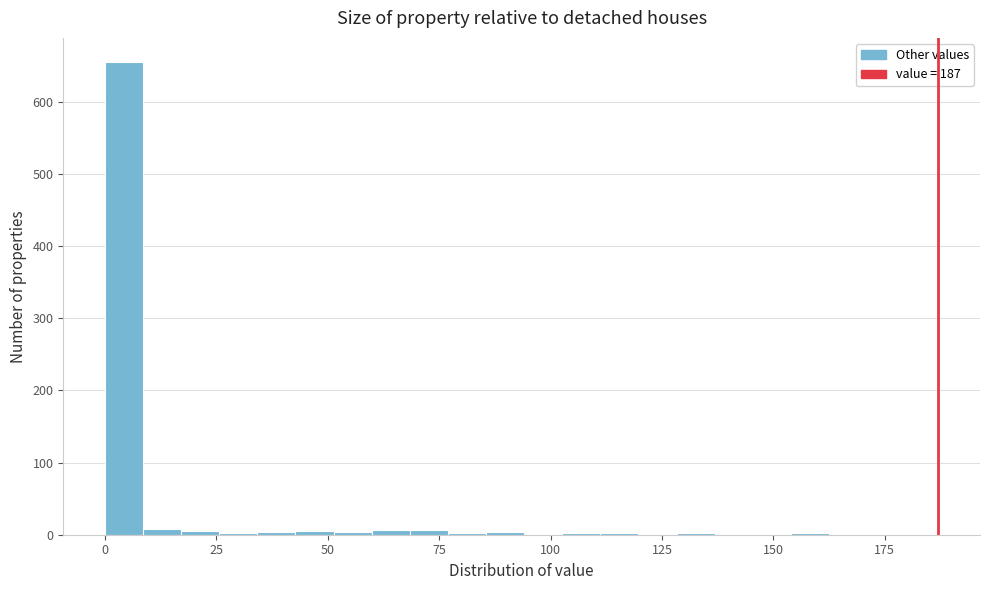

Around what value on the x-axis is the tallest bar? Give the approximate position of its centre, as read against the axis.

5